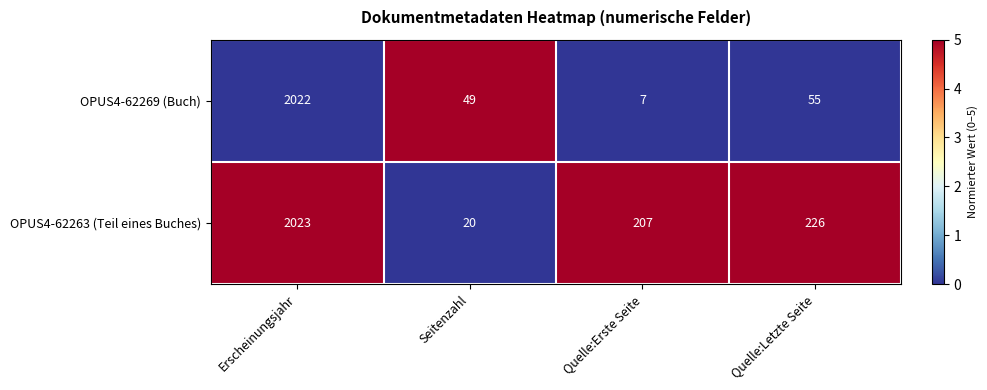

What is the total value across all series at Erscheinungsjahr?

4045